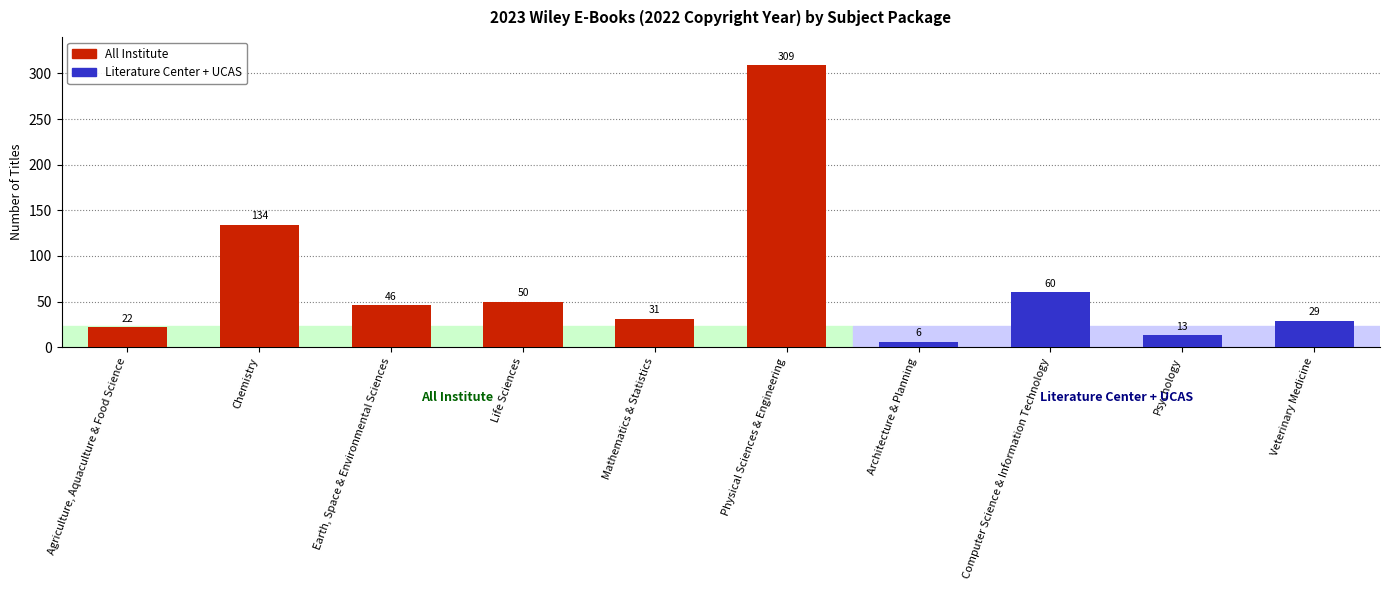

What is the label of the 3rd bar from the left?

Earth, Space & Environmental Sciences